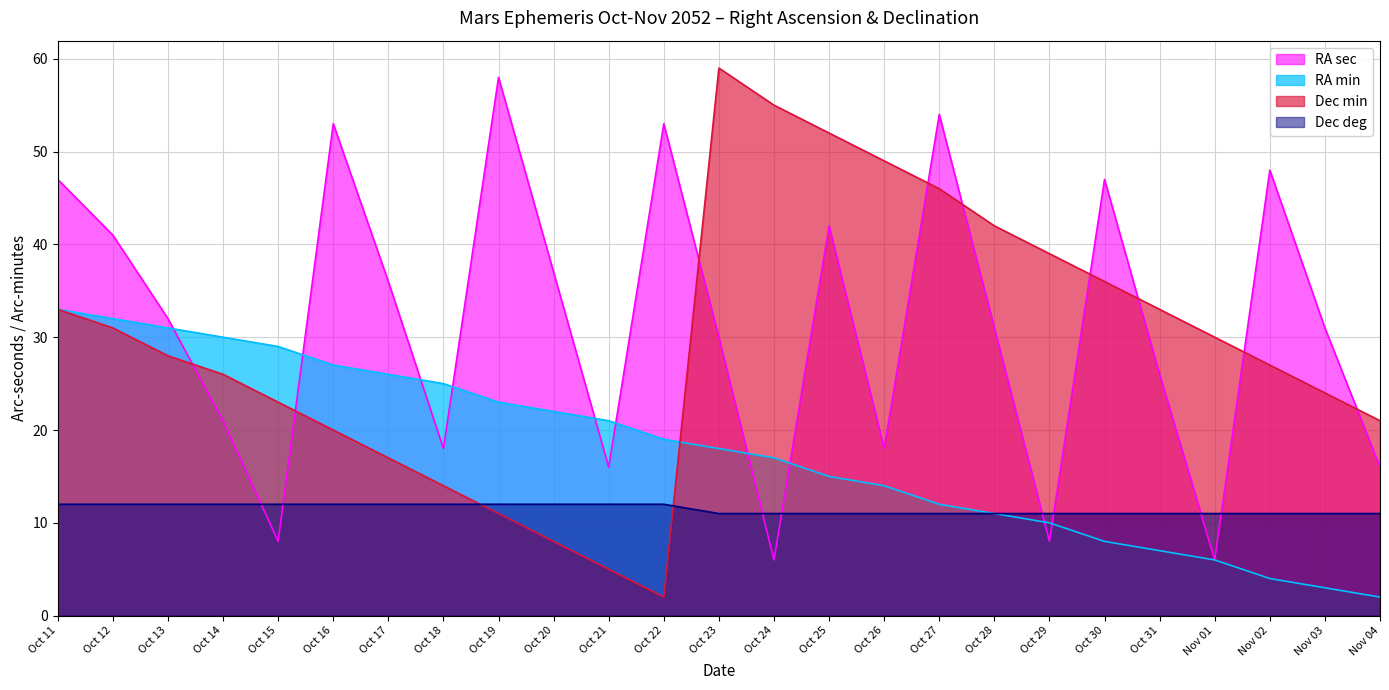

Which series changed the most between Oct 27 and Oct 29?

RA sec